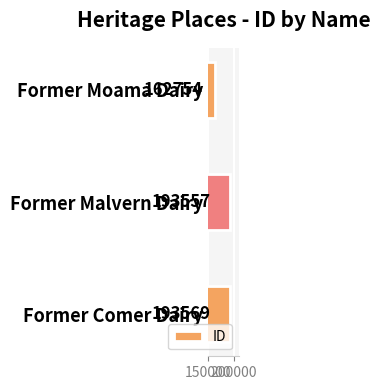

Reading top to bottom, transcribe all the data shown in this chart.

162754	193557	193569